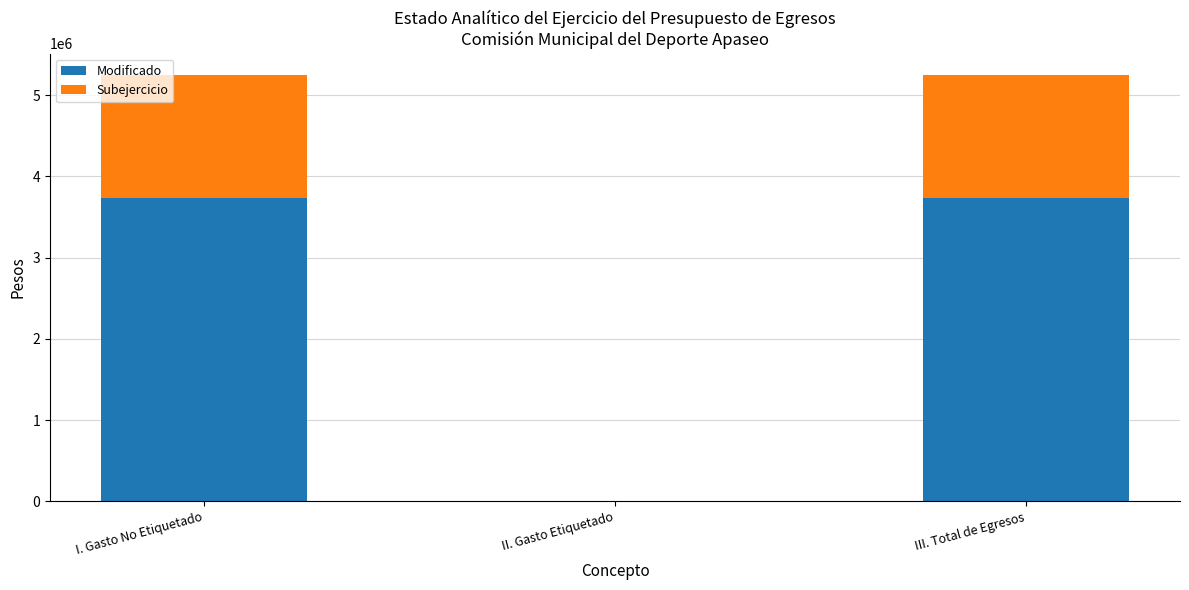

How many distinct data groups are displayed?

2